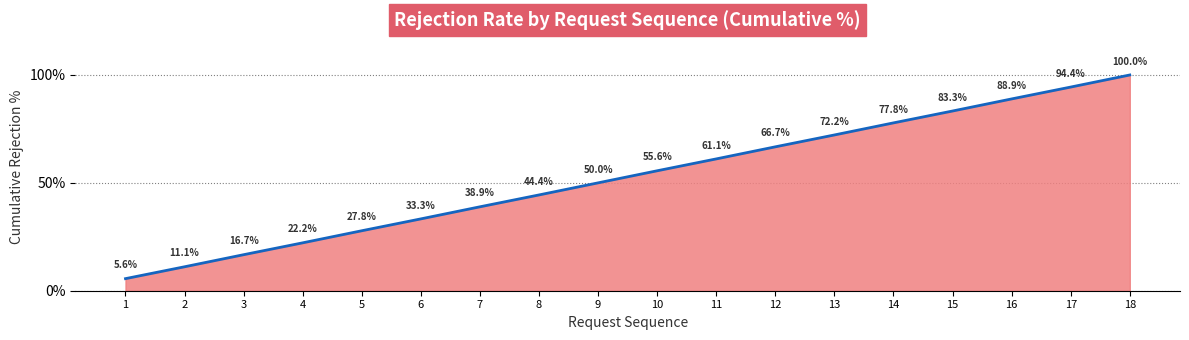

What is the difference between the maximum and minimum values?

94.4